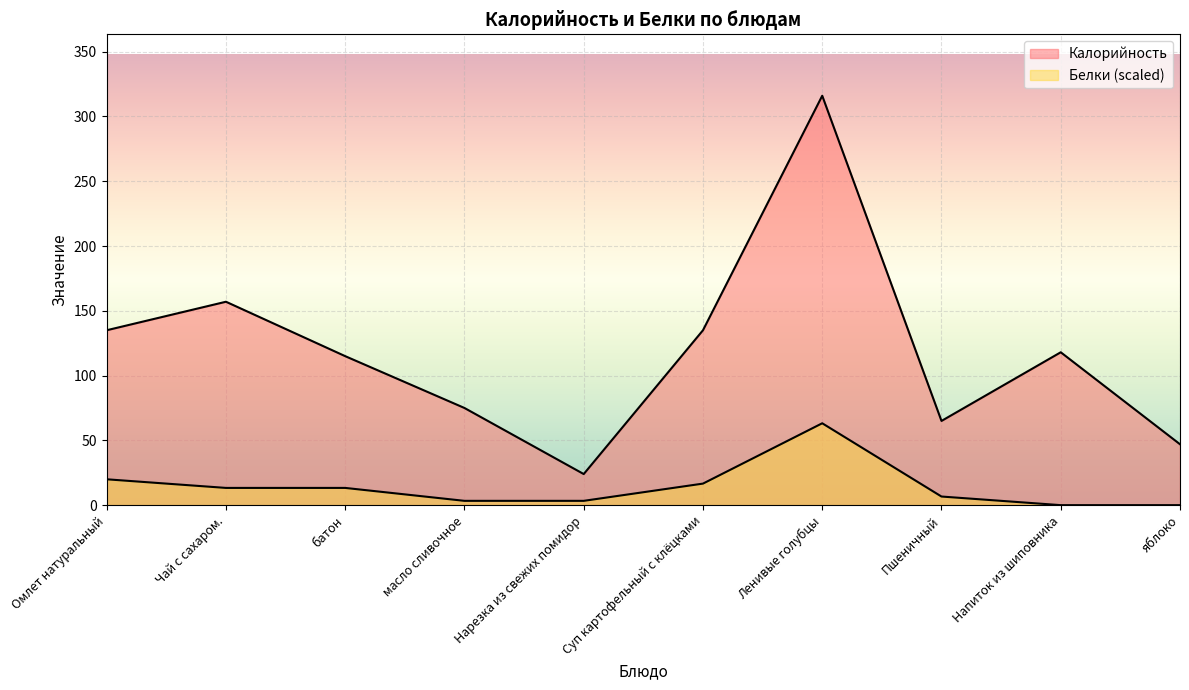

The Калорийность series shows 163.4 at батон. True or false?

False